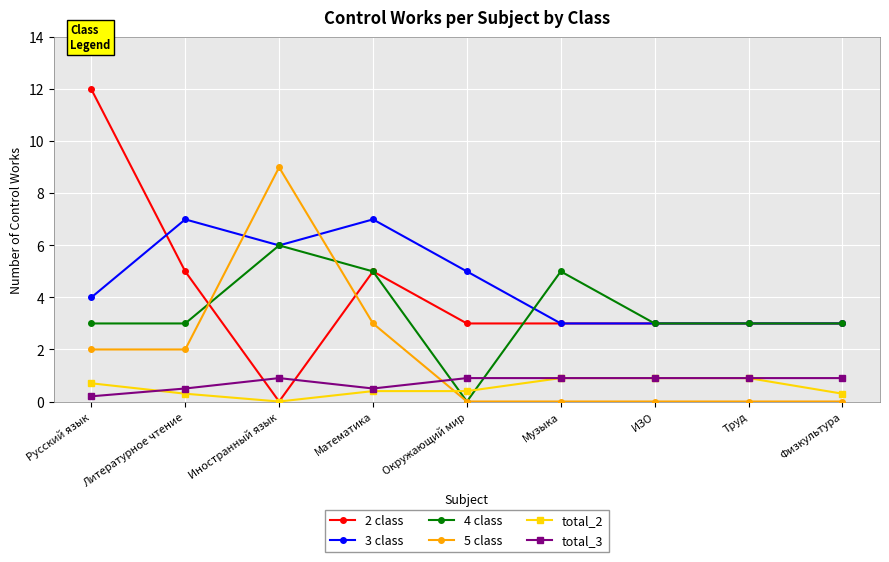

What is the label of the 9th point from the left?

Физкультура